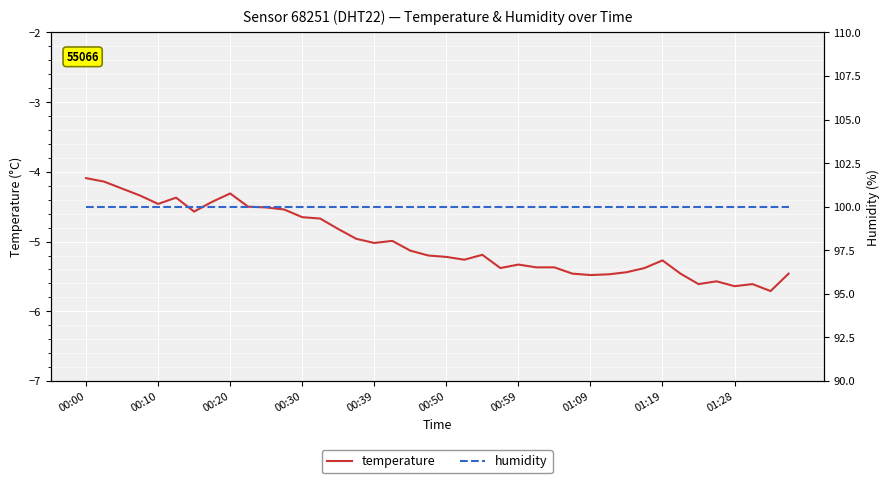

True or false: temperature and humidity cross at least once.

False